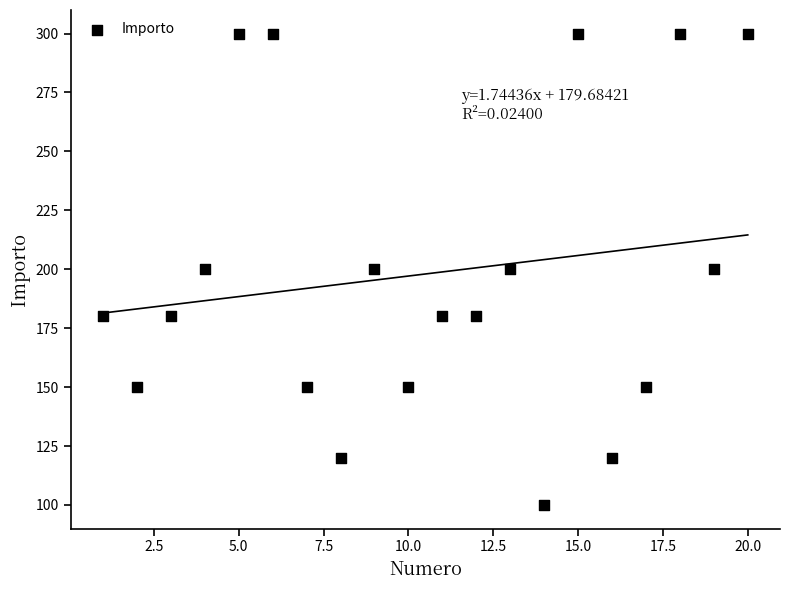

What is the range of Y values (max minus min)?

200